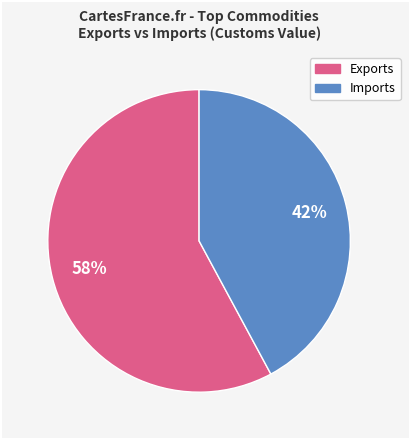

Is there a majority slice in this chart?

Yes